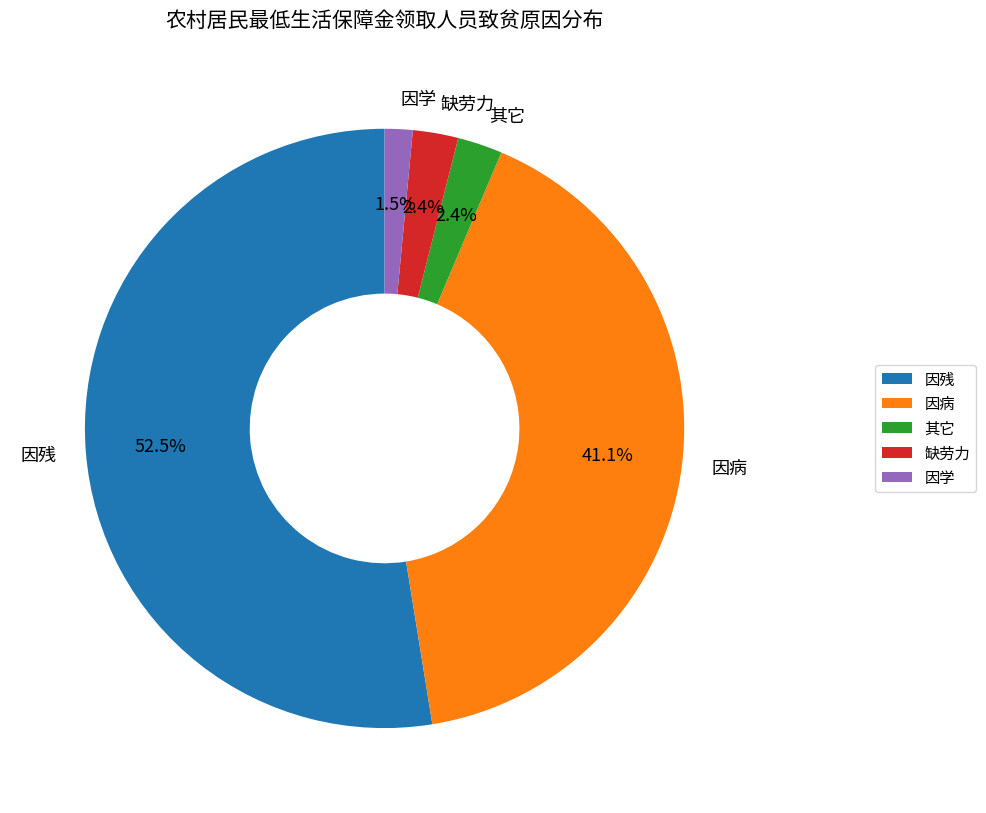

To the nearest percent, what portion does 缺劳力 represent?

2%